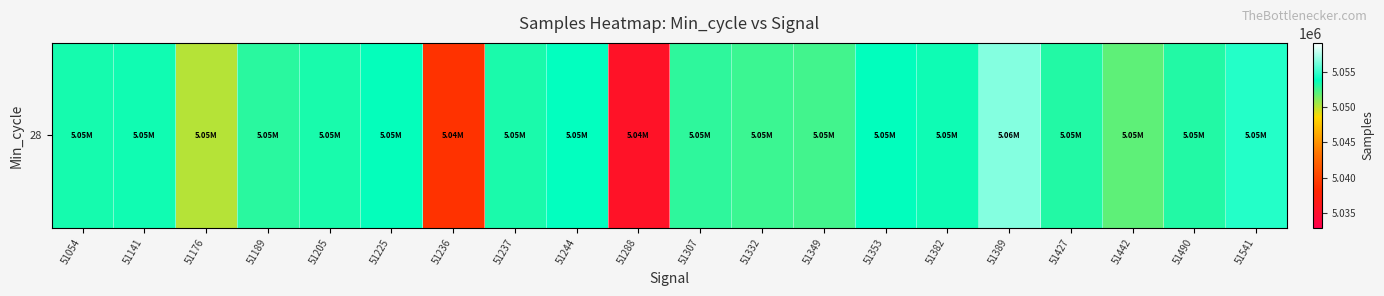

At which label does the data first exceed 5053284?

51054